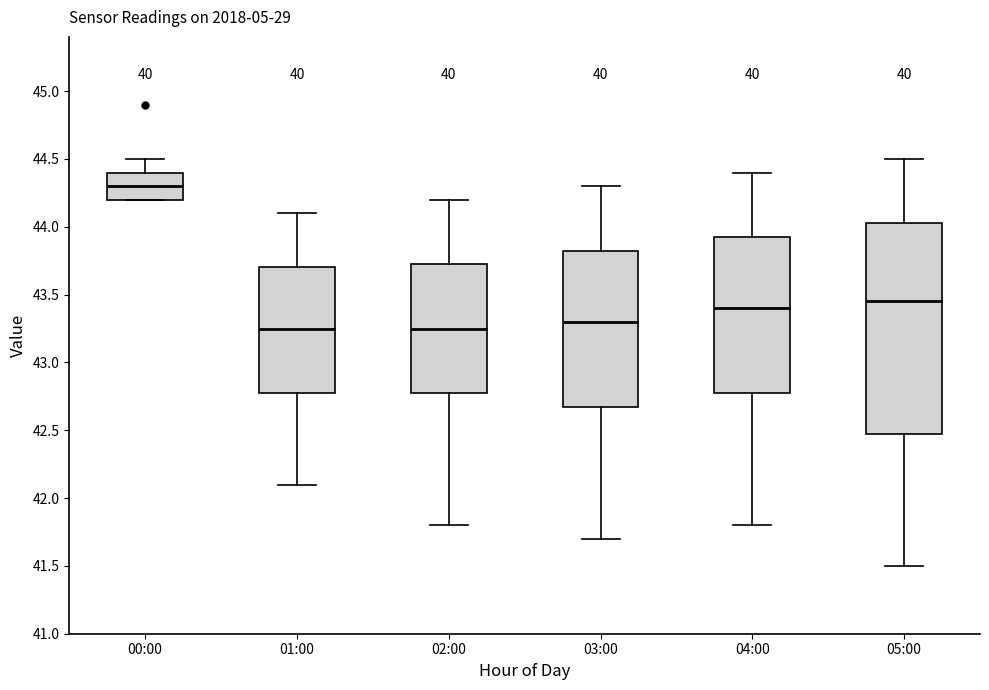

Where is the upper edge of the box for 00:00 on the y-axis? The values are not printed on the chart, so give them approximately, as read against the axis.

44.40